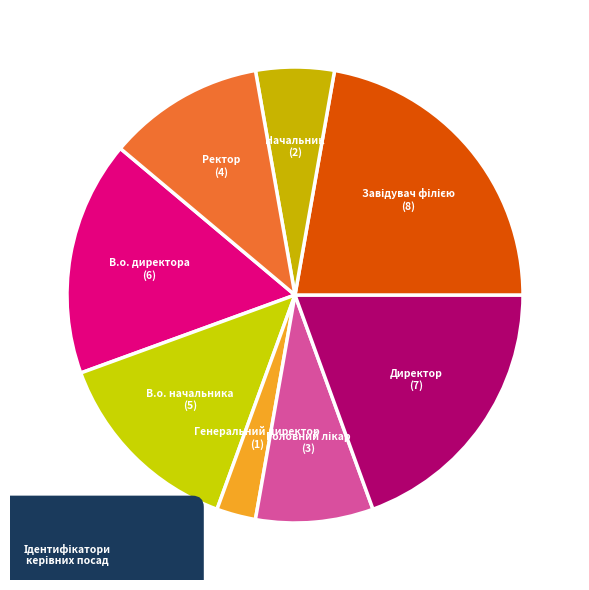

Which category has the biggest portion of the pie?

Завідувач філією